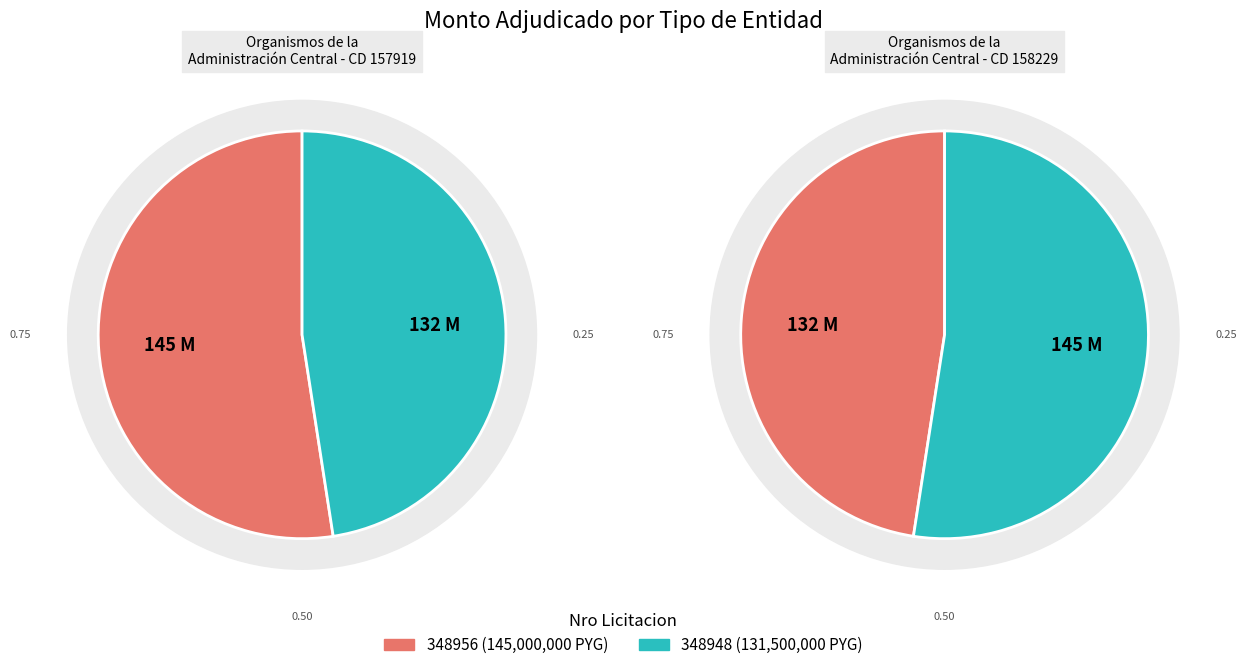

Between 348948-fernando-ariel-cardenas-galeano-1 and 348956-fernando-ariel-cardenas-galeano-1, which is larger?

348956-fernando-ariel-cardenas-galeano-1